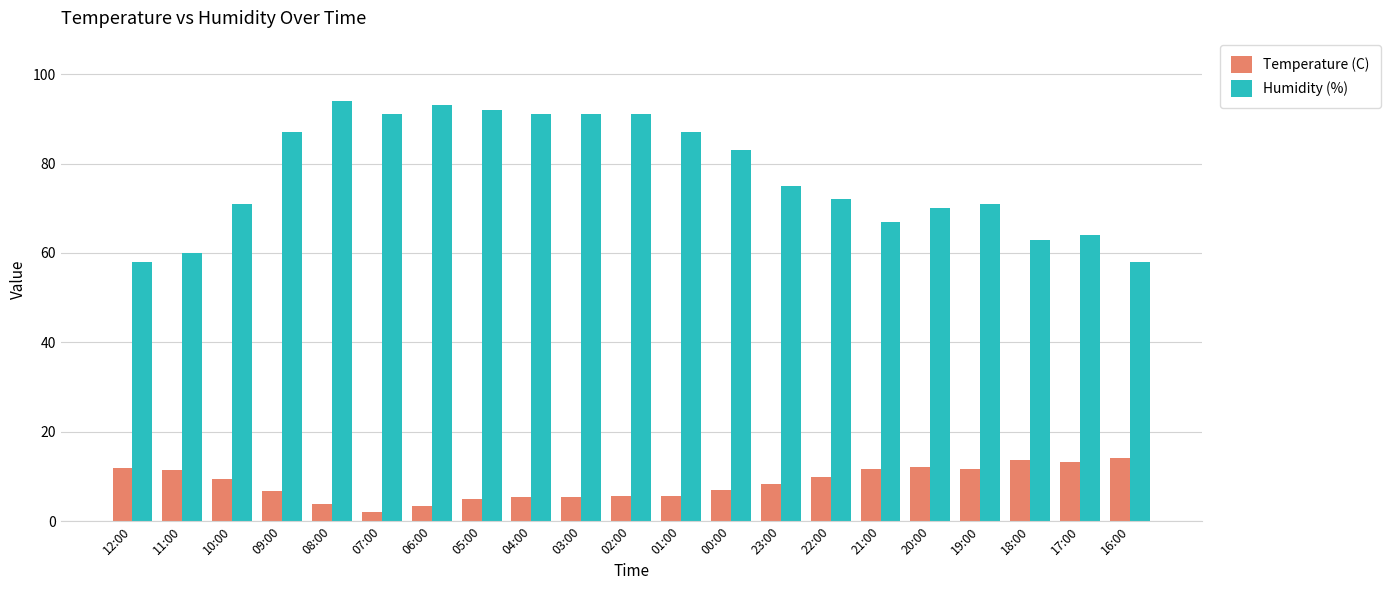

How many groups of bars are there?

21